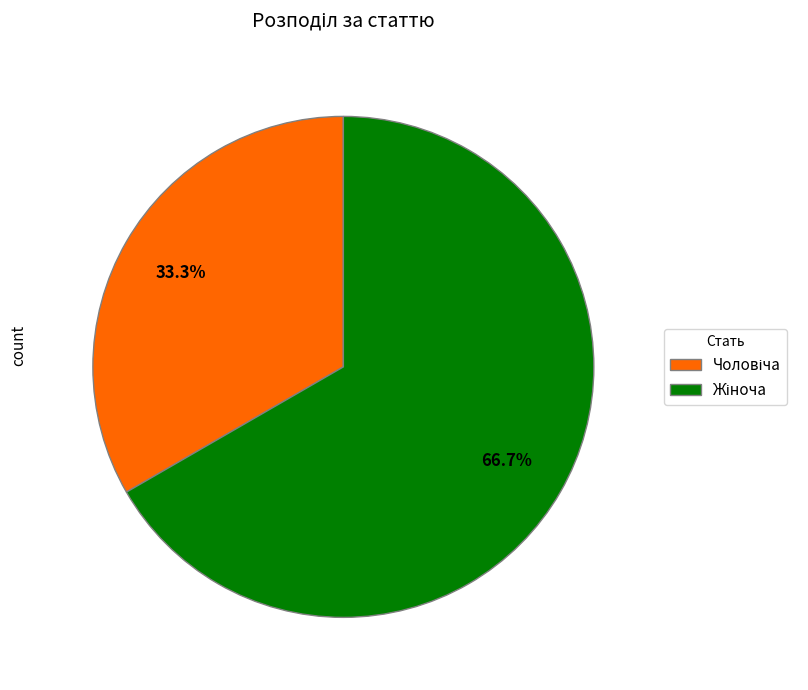

Is there a majority slice in this chart?

Yes